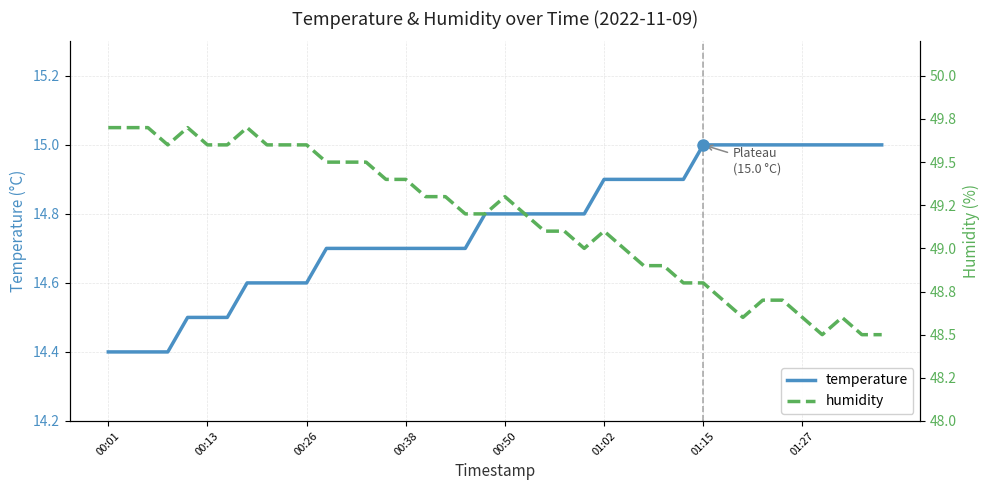

The value of temperature at 00:26 is 6.1. True or false?

False